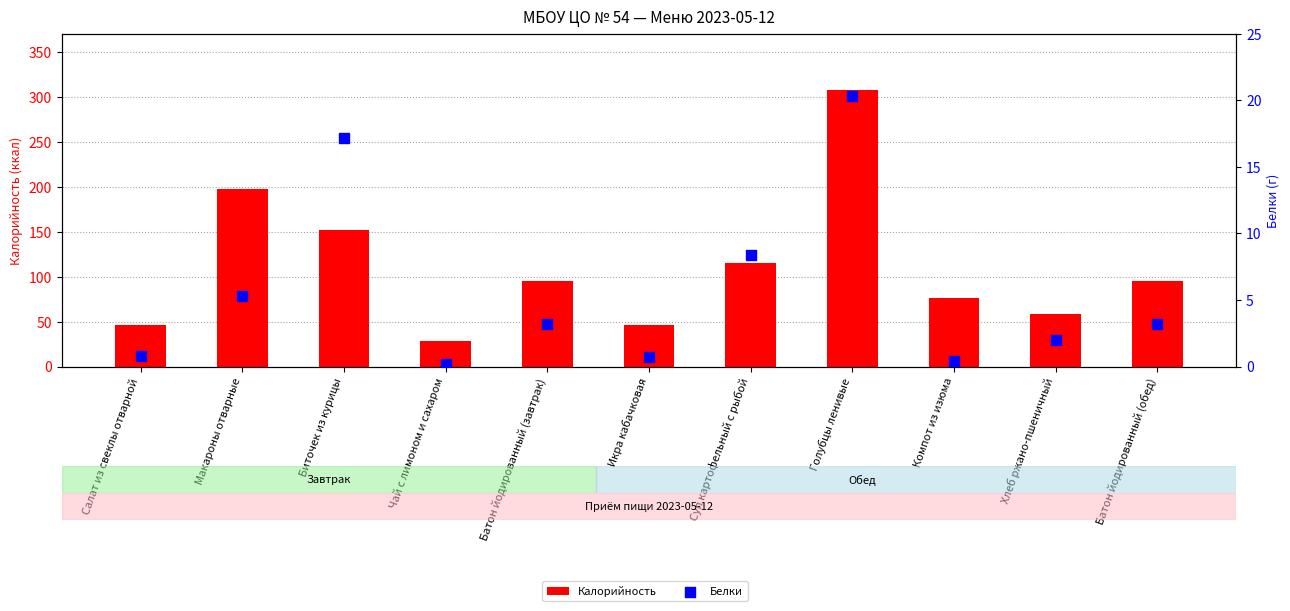

Which series reaches the minimum Y coordinate?

Белки